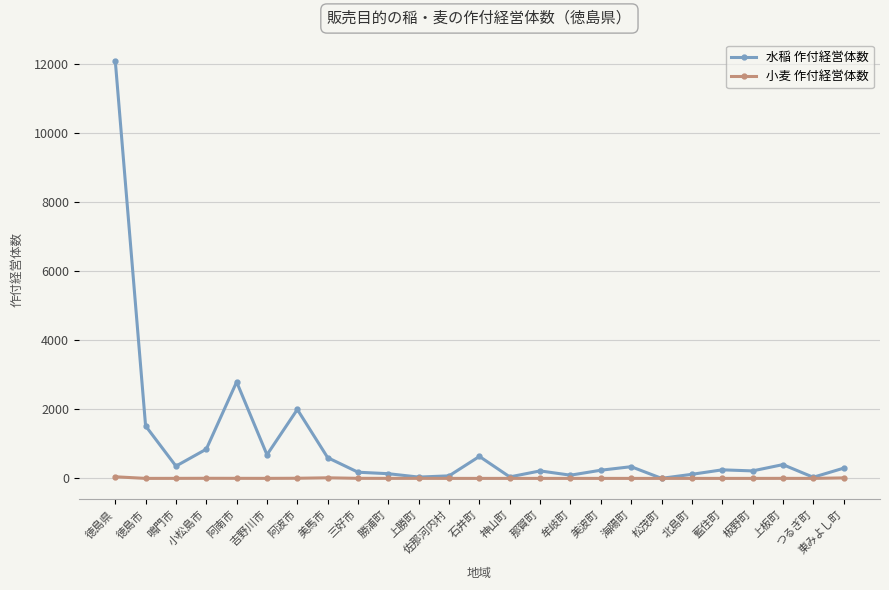

What is the difference between the second highest and second lowest values in the 小麦 作付経営体数 series?

17